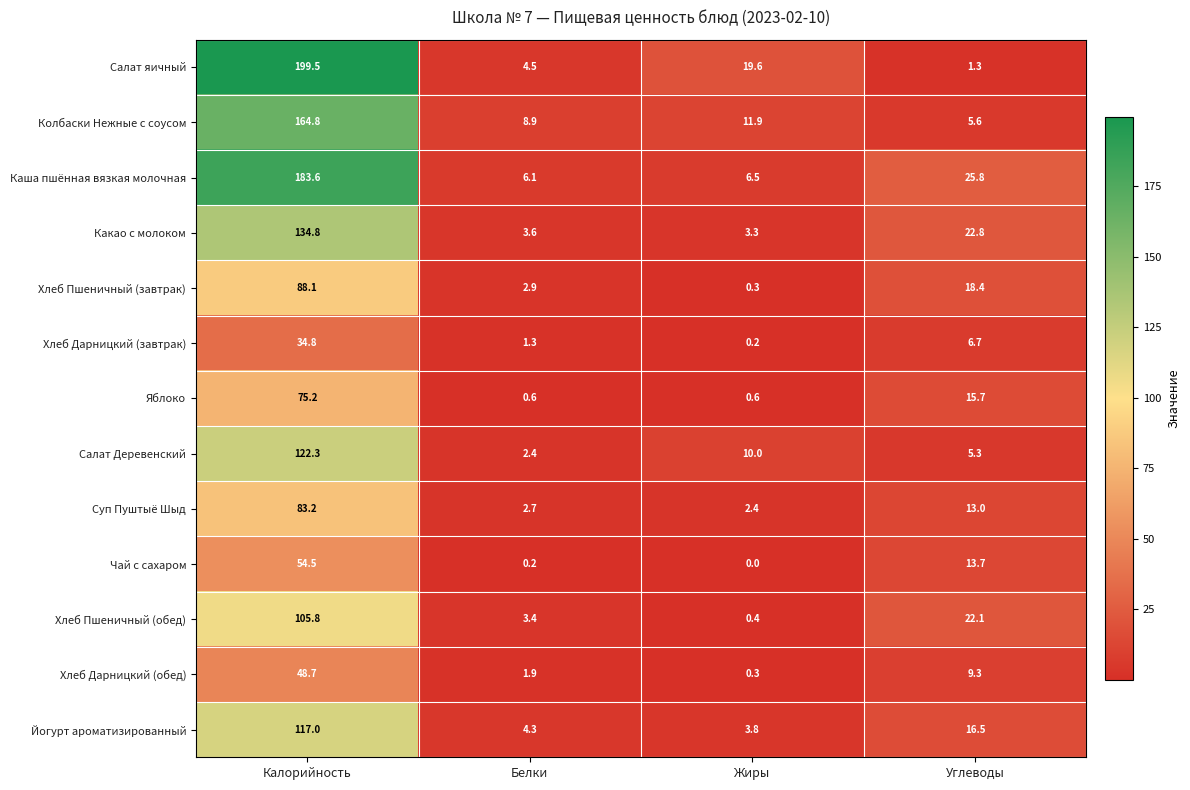

What is the average value of the Какао с молоком series?

41.1